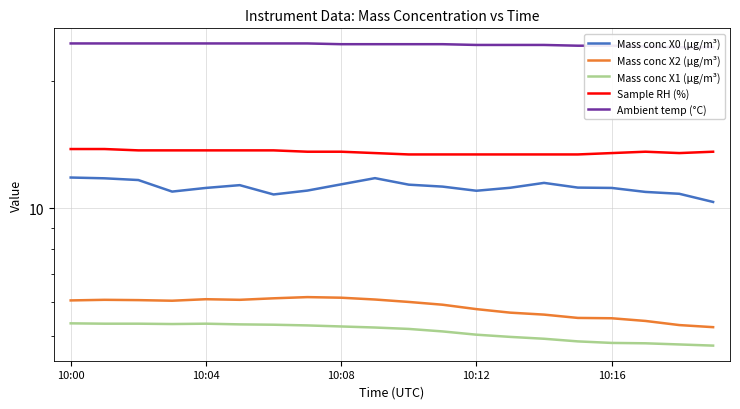

What position from the right is 17?

3